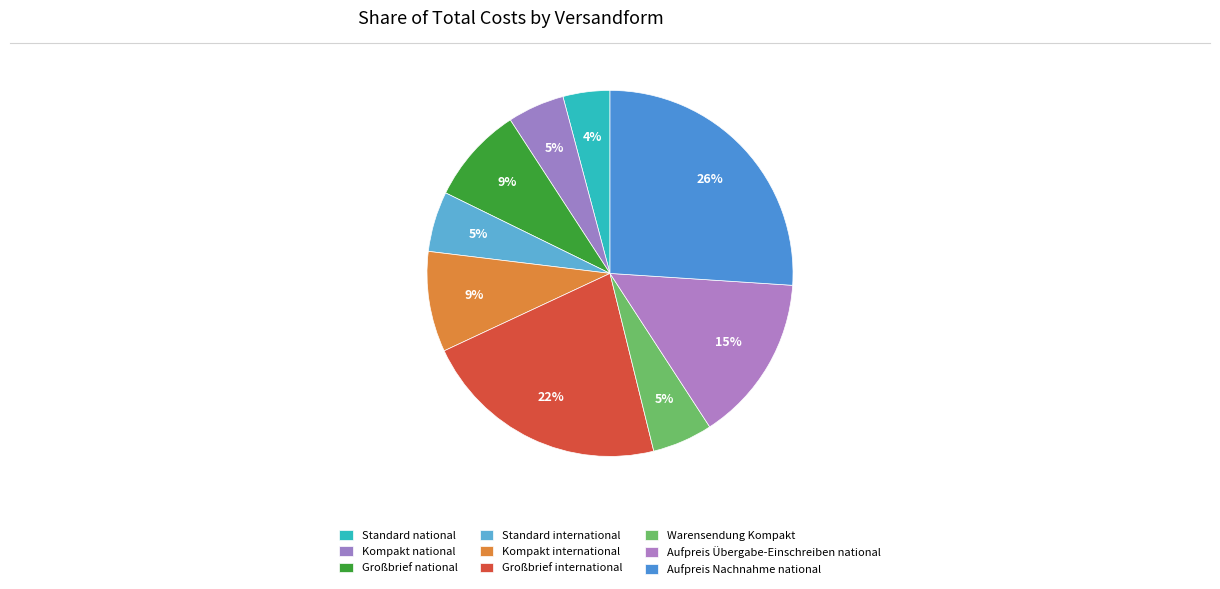

Count the number of slices in the pie.

9